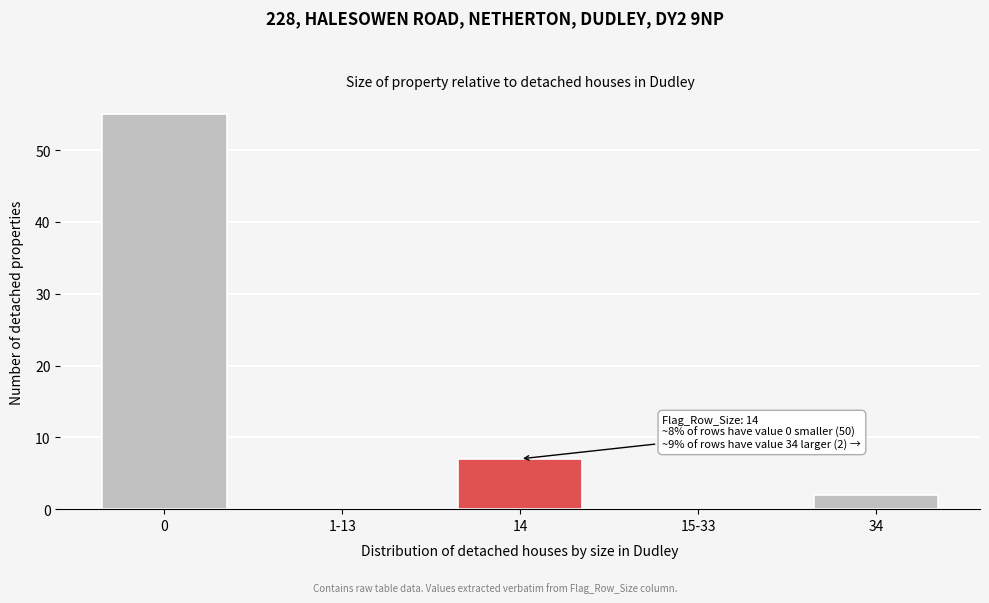

Reading right to left, extract all data points from this chart.

34=2	15-33=0	14=7	1-13=0	0=55